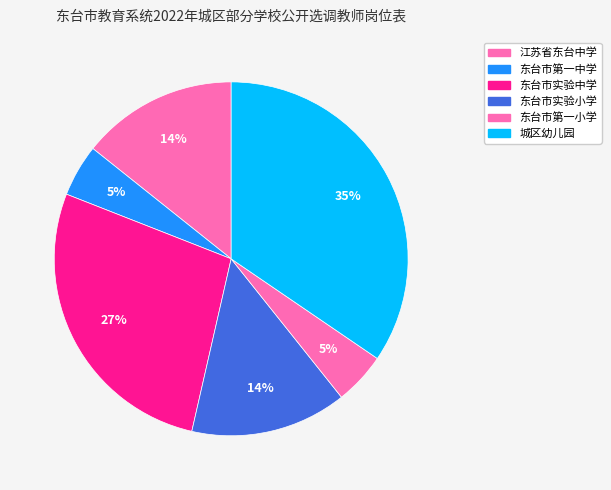

True or false: 东台市实验小学 accounts for 1% of the total.

False